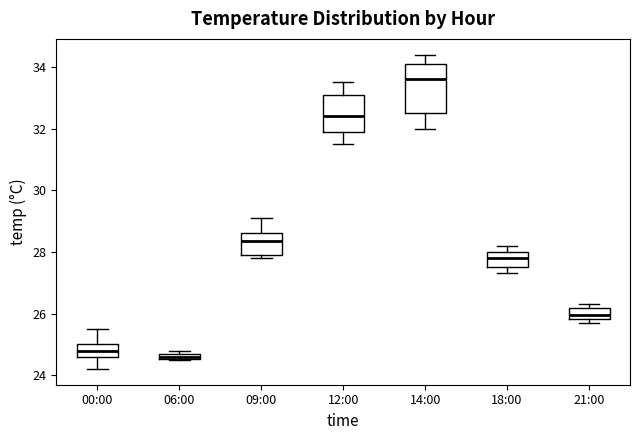

Where is the upper edge of the box for 21:00 on the y-axis? The values are not printed on the chart, so give them approximately, as read against the axis.

26.2